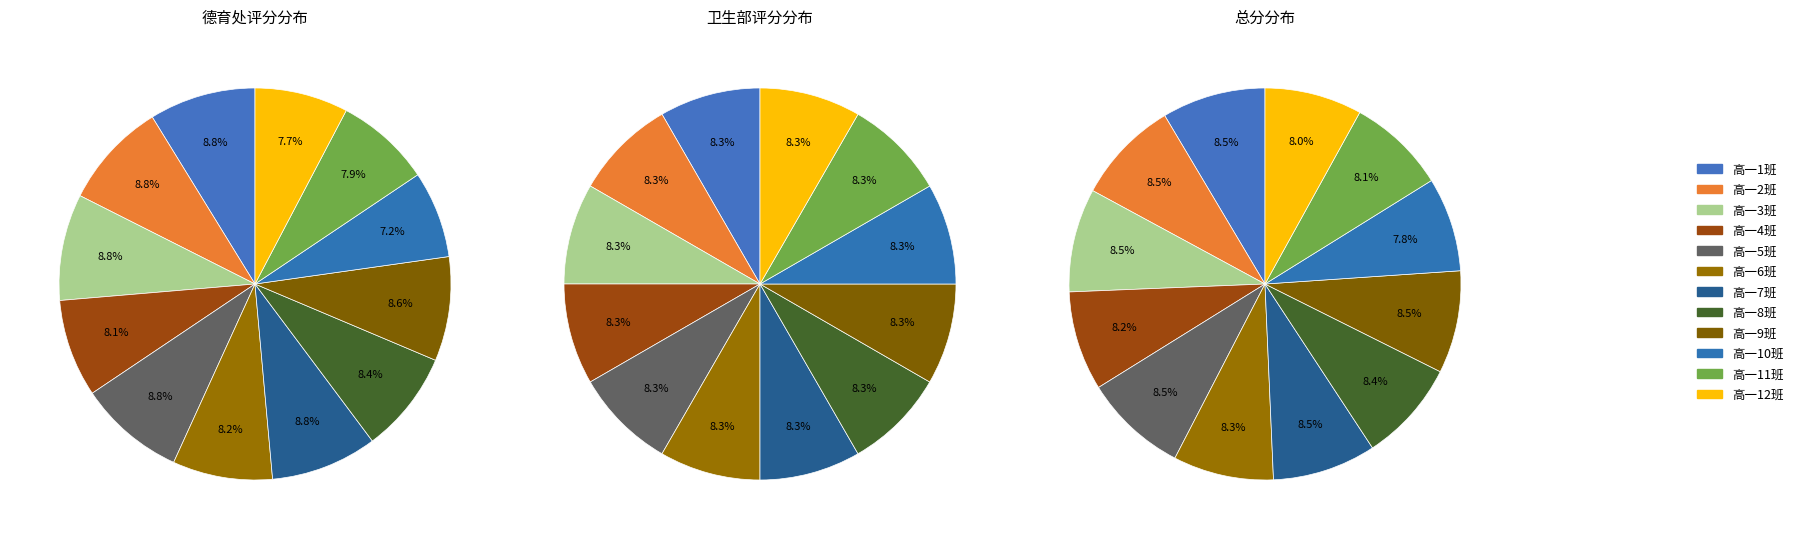

To the nearest percent, what is the difference between the largest and smallest slice percentages?

2%